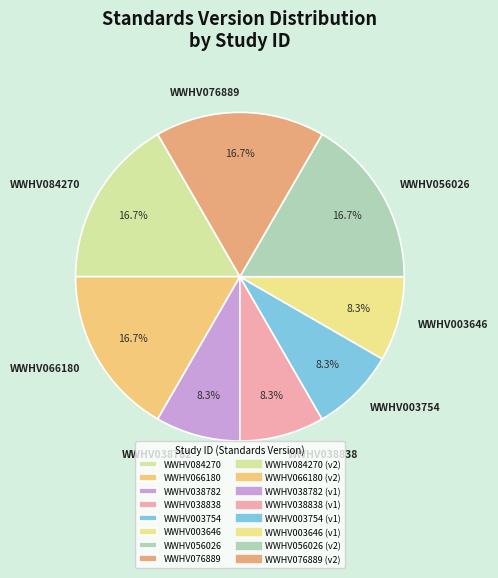

Is there any slice that represents more than half of the pie?

No